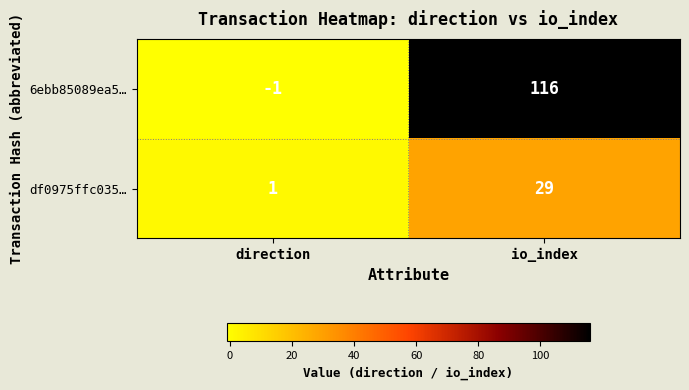

What is the total value across all series at io_index?

145